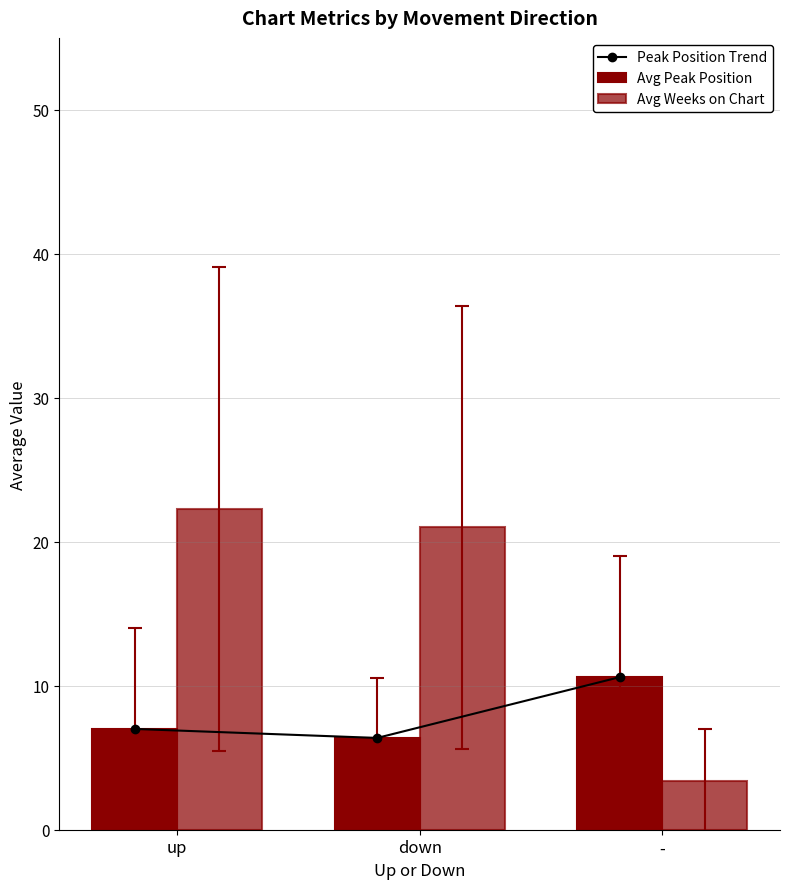

What is the label of the 1st bar from the right?

-